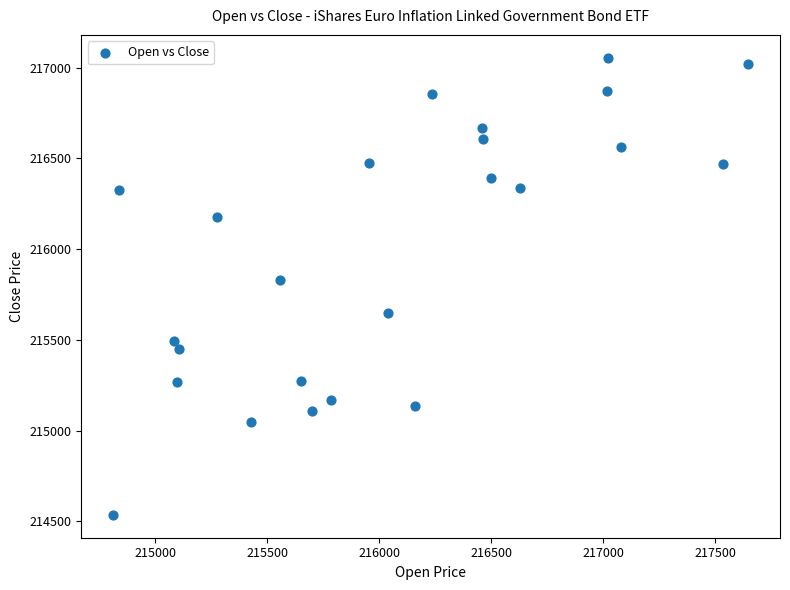

What is the range of Y values (max minus min)?

2518